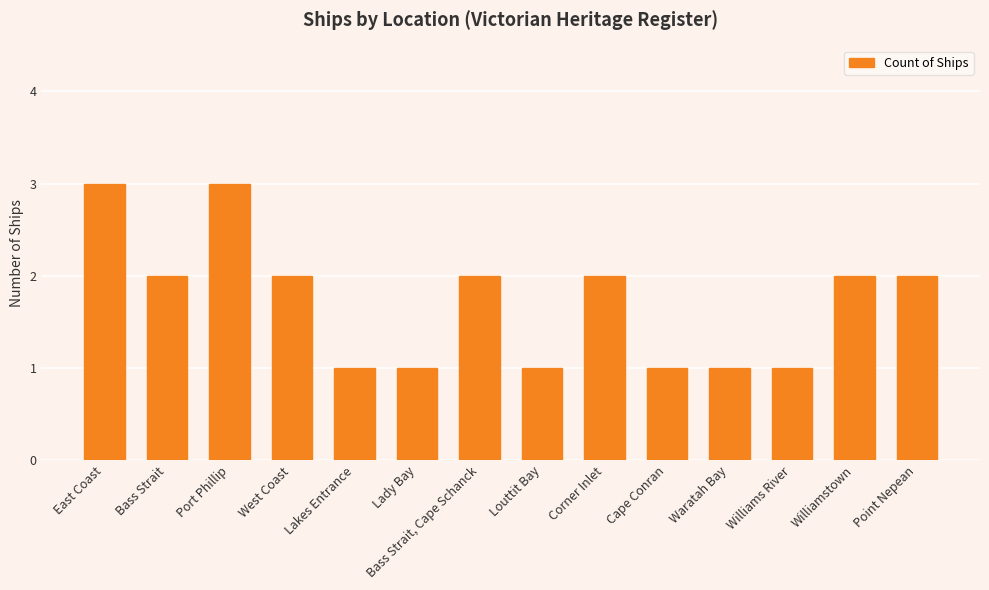

The value at Lady Bay is 0. True or false?

False